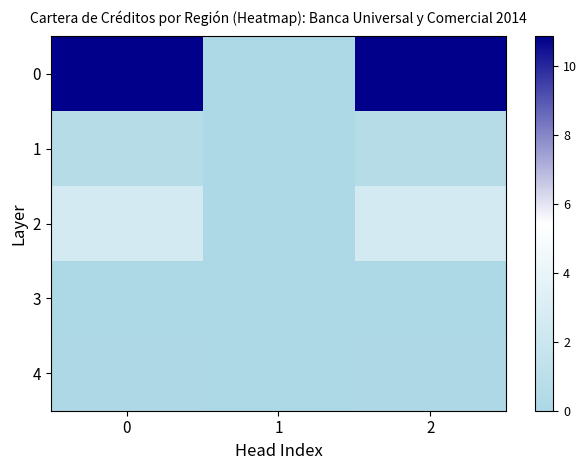

At 1, list the series in order from smallest to largest.

1, 3, 4, 2, 0